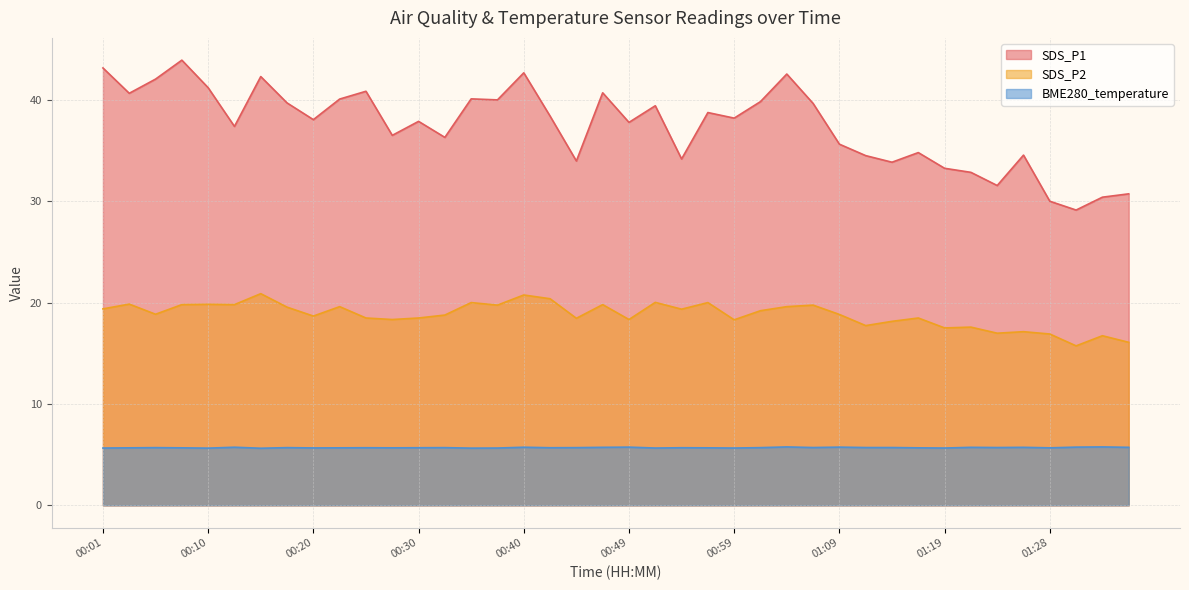

How many data points does each series have?

40